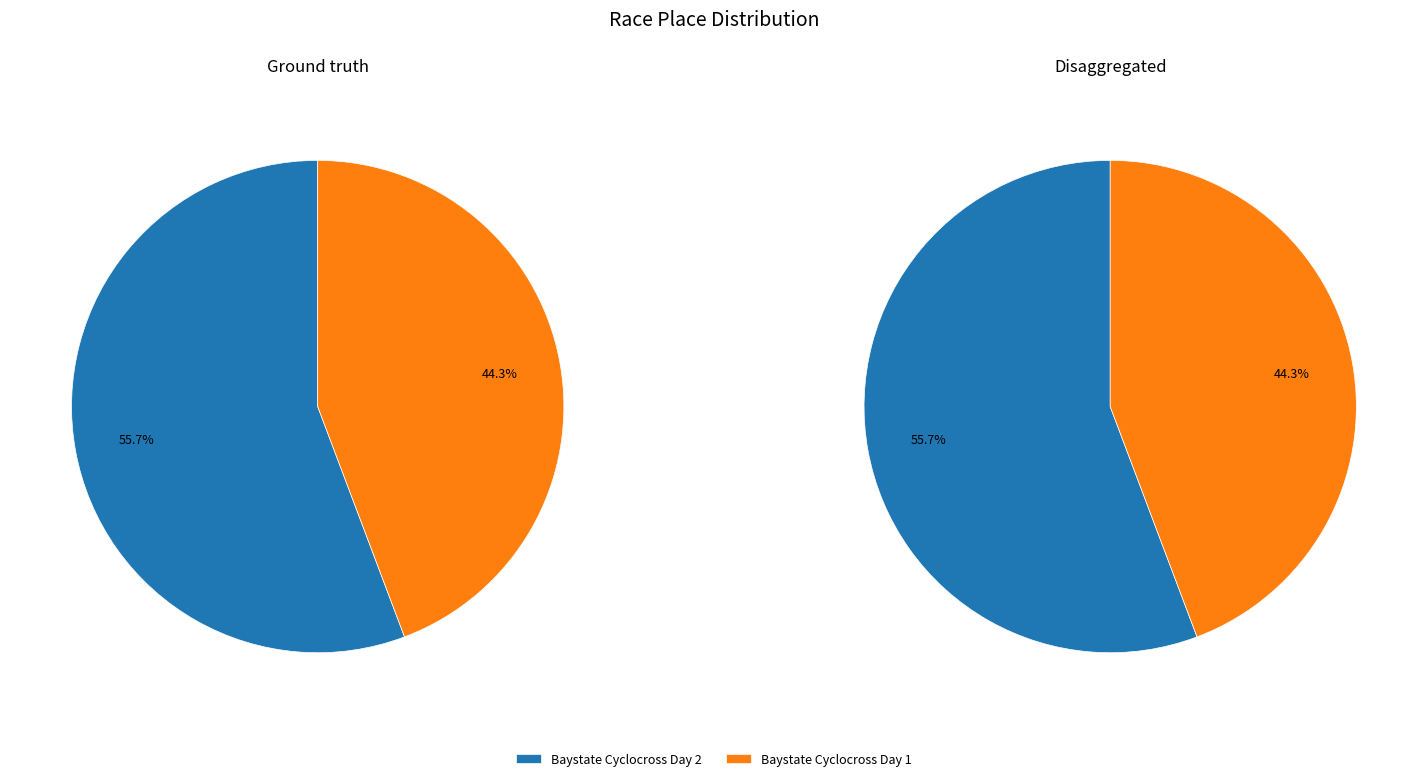

To the nearest percent, what is the average slice percentage?

50%